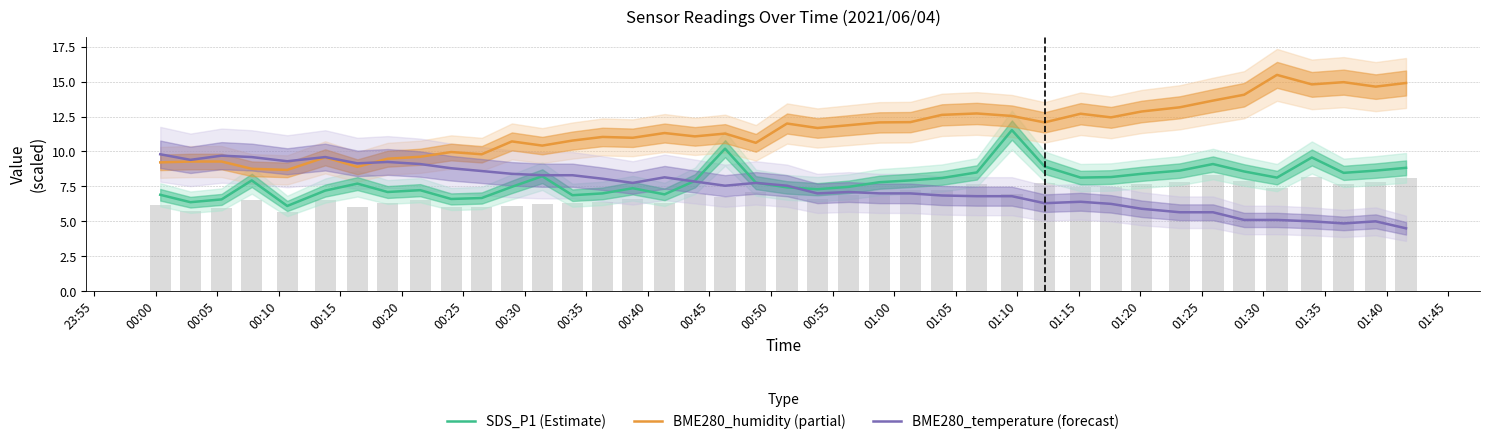

List the series in order of their peak value, lowest first.

BME280_temperature (forecast), SDS_P1 (Estimate), BME280_humidity (partial)